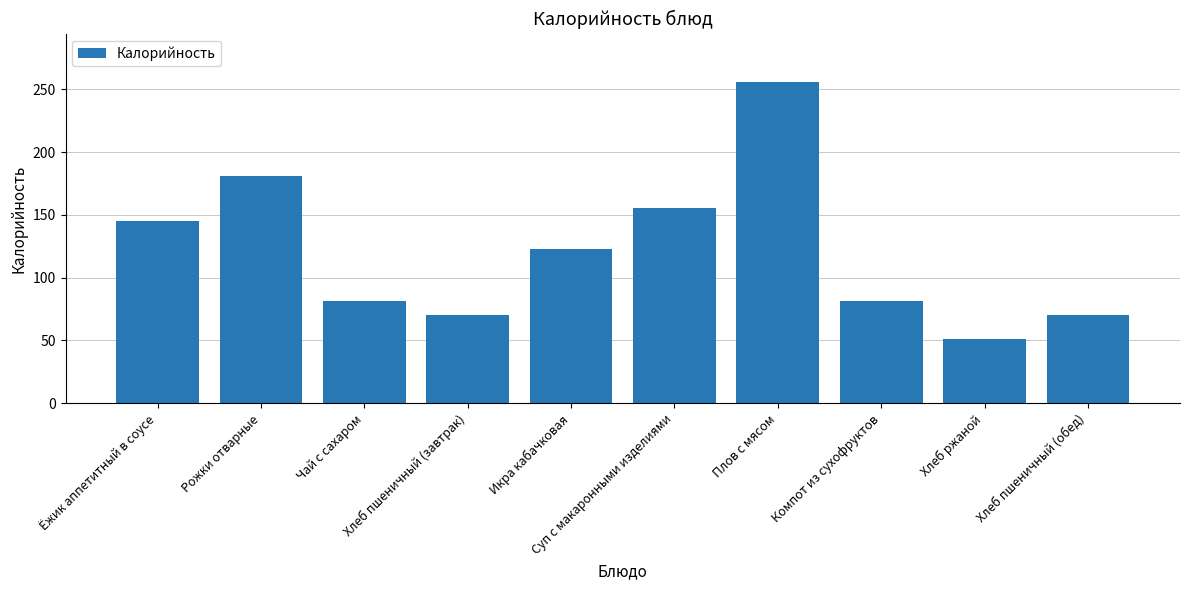

What is the minimum value shown in the chart?

51.2